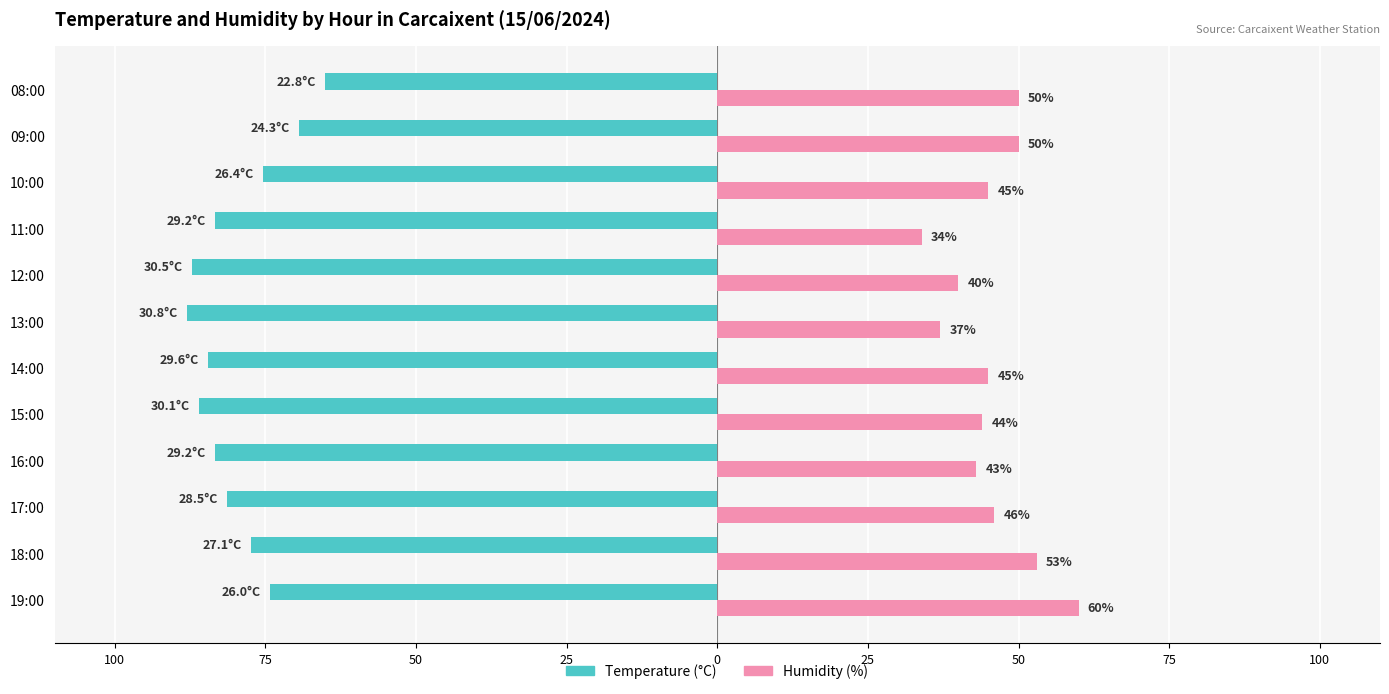

Which series has the largest total across all categories?

Humidity (%)